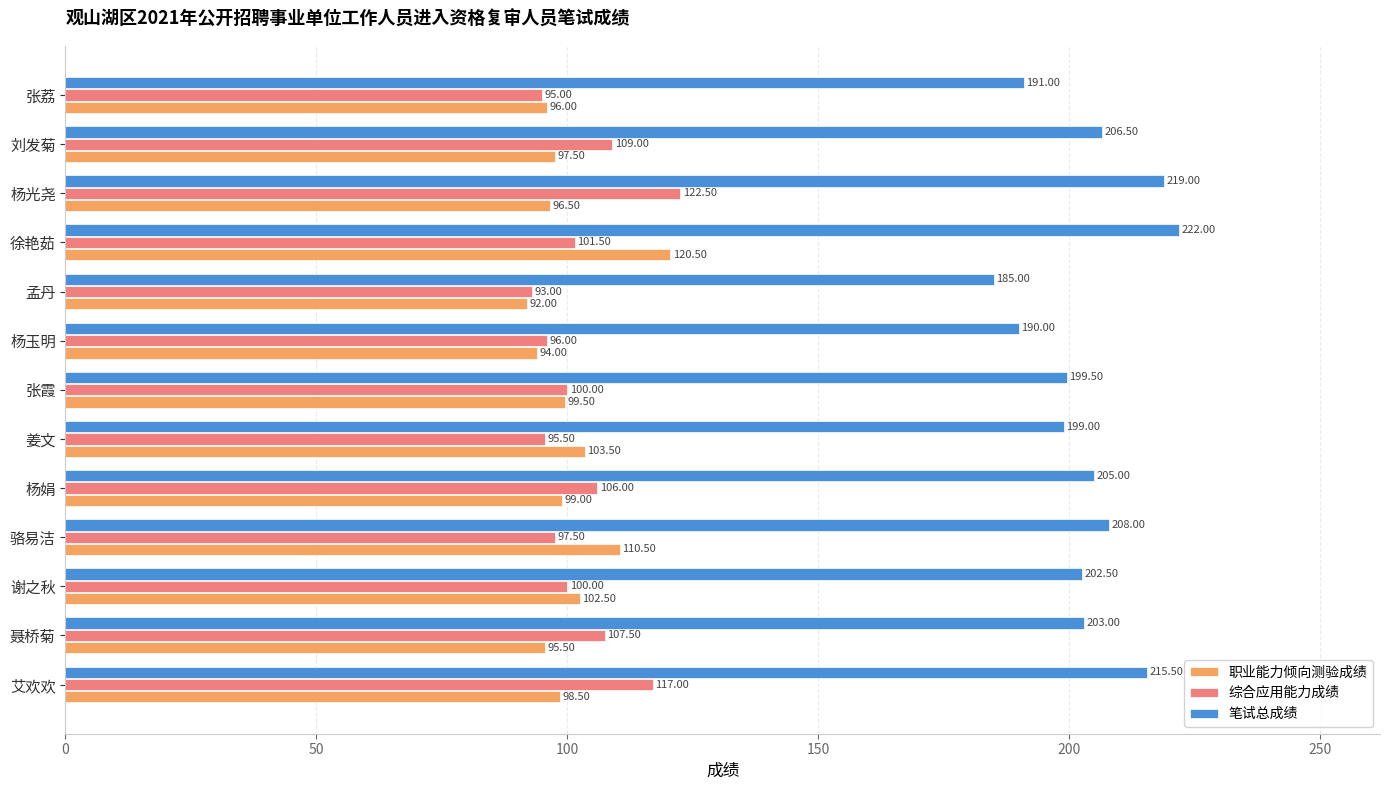

Which series has the largest total across all categories?

笔试总成绩